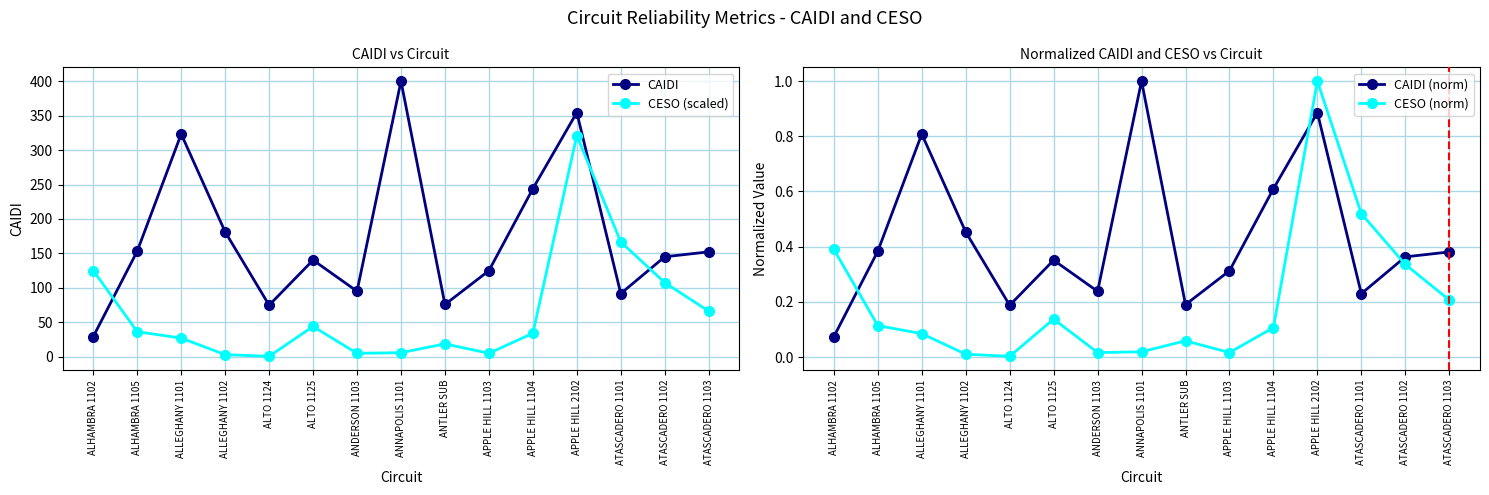

The value of CESO (norm) at ATASCADERO 1102 is 0.1. True or false?

False